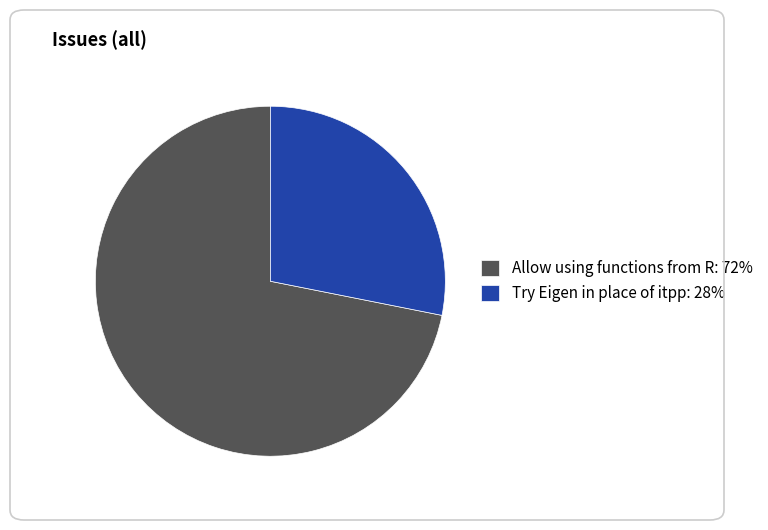

Which category has the smallest portion of the pie?

Try Eigen in place of itpp